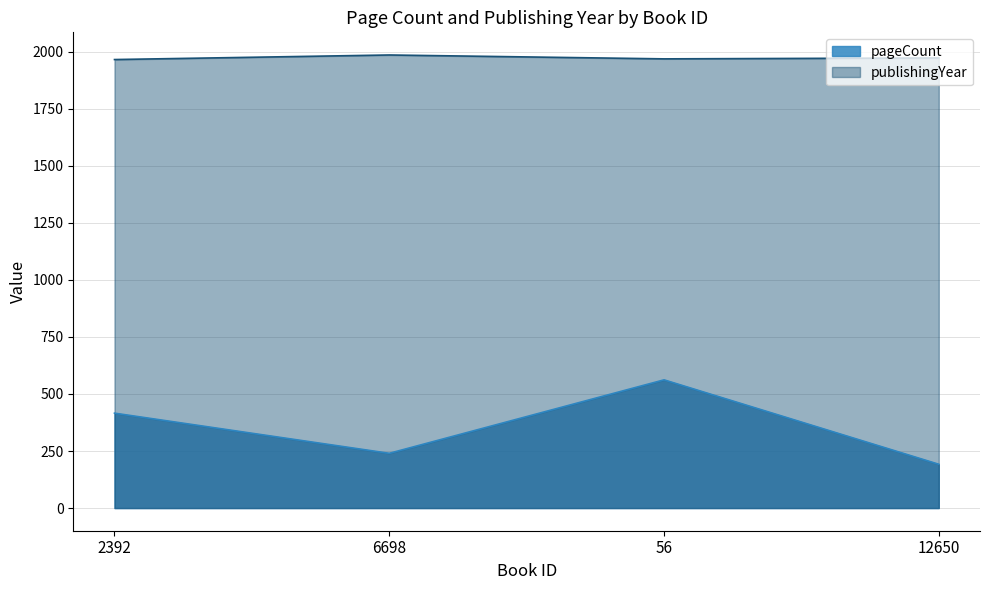

How many values in the pageCount series exceed 416?

1